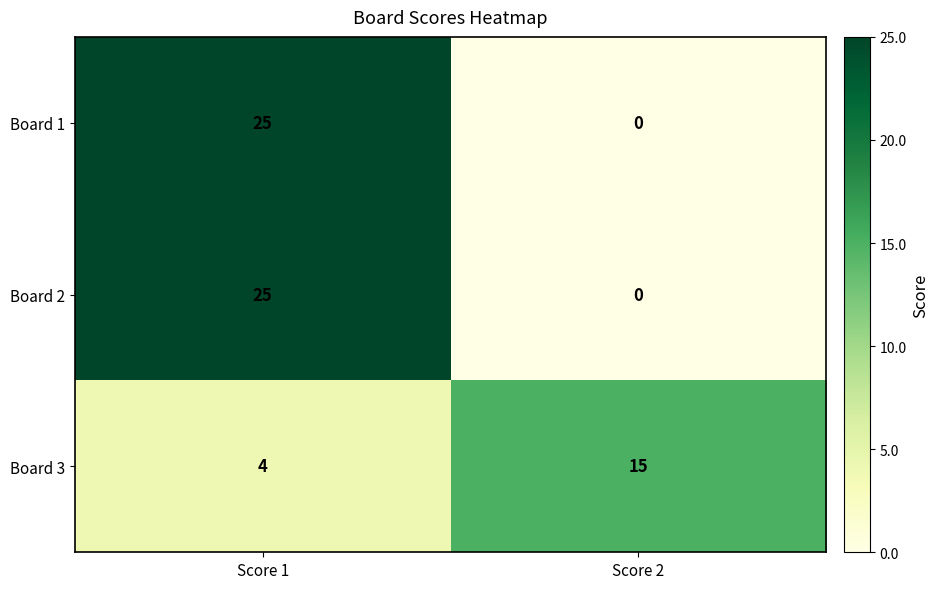

How many data points does each series have?

2